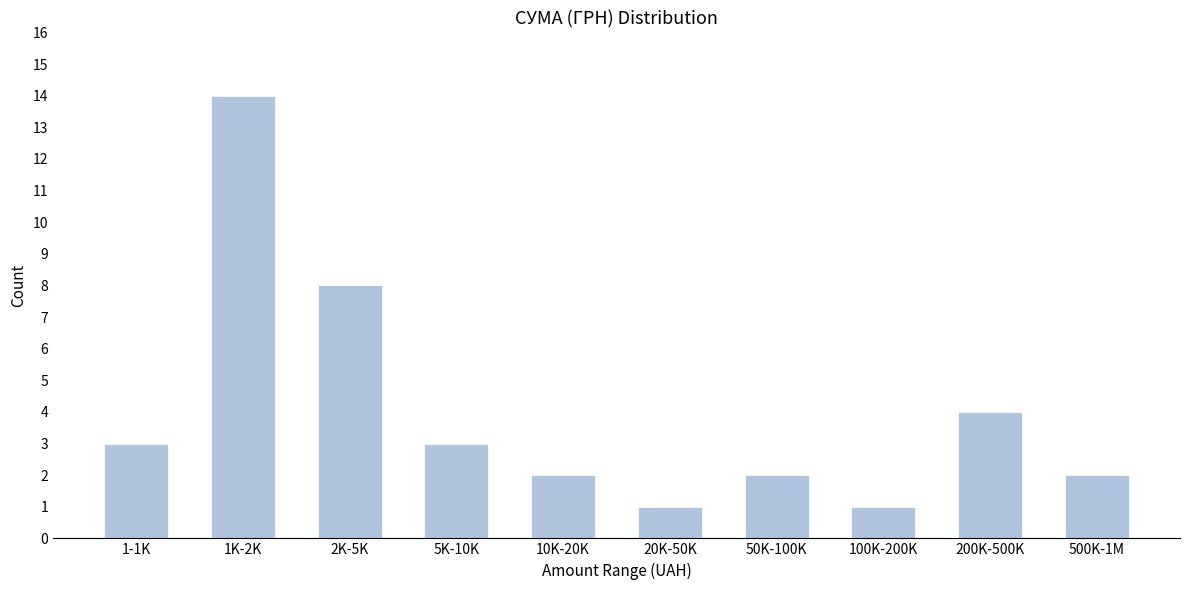

Reading right to left, extract all data points from this chart.

500K-1M=2	200K-500K=4	100K-200K=1	50K-100K=2	20K-50K=1	10K-20K=2	5K-10K=3	2K-5K=8	1K-2K=14	1-1K=3